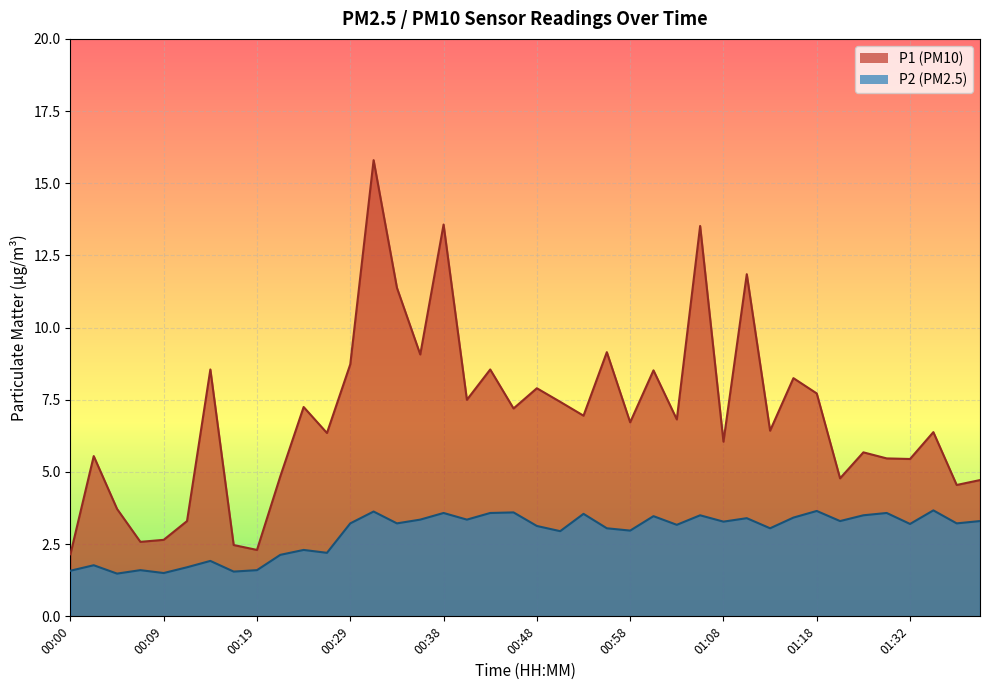

True or false: P2 and P1 cross at least once.

False